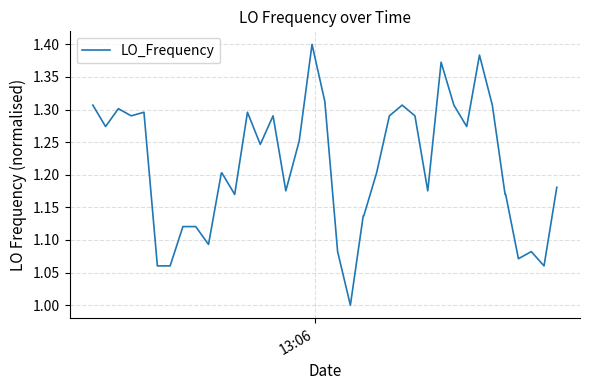

Count the values in the range 1 to 2.

40